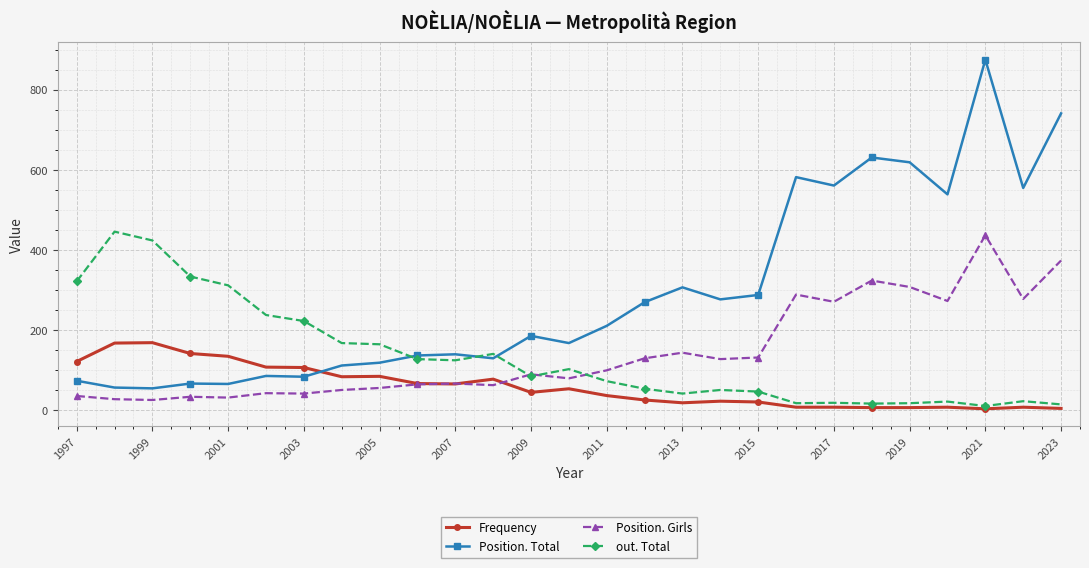

True or false: Position. Girls has more than 1 points higher than both neighbors.

True